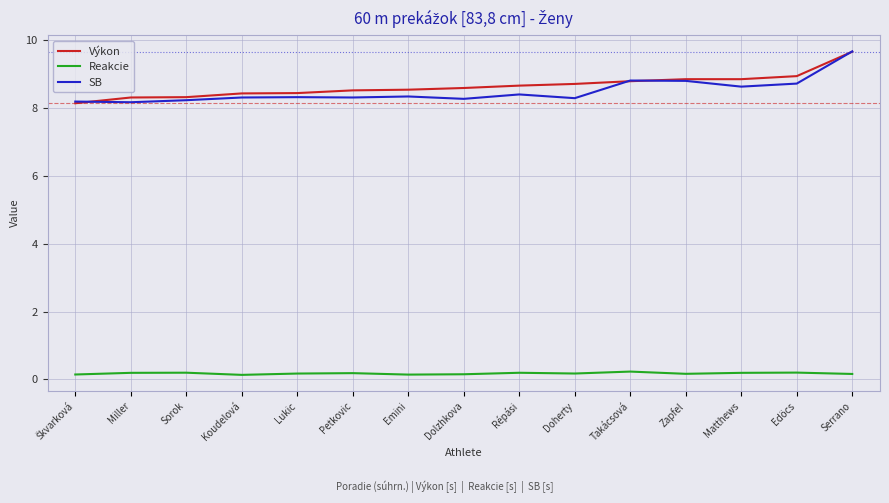

The SB series shows 14.1 at Miller. True or false?

False